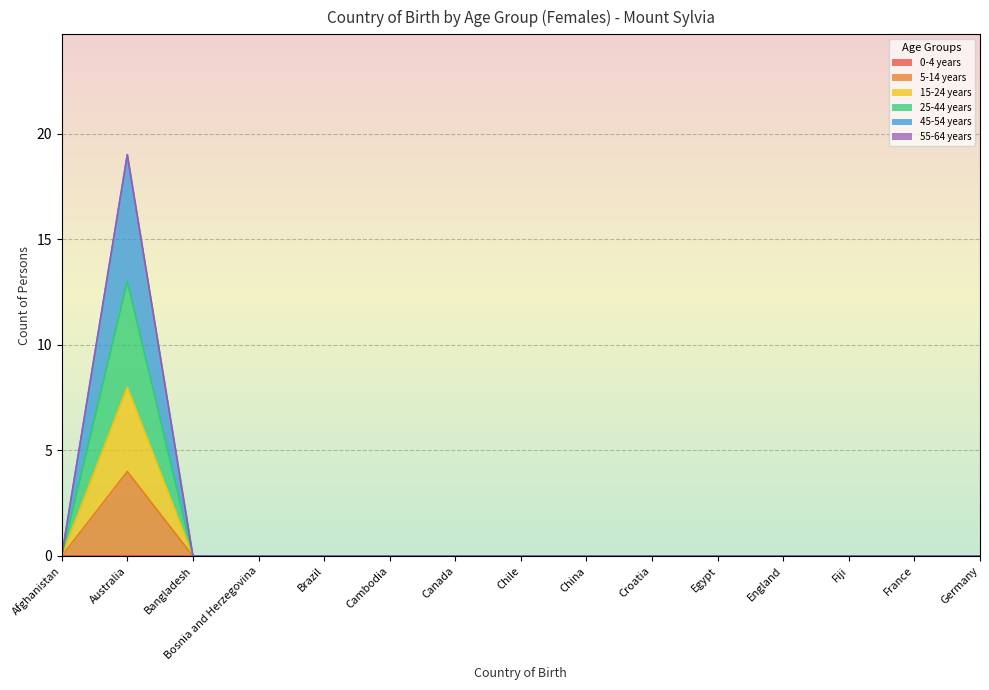

How many data points does each series have?

15